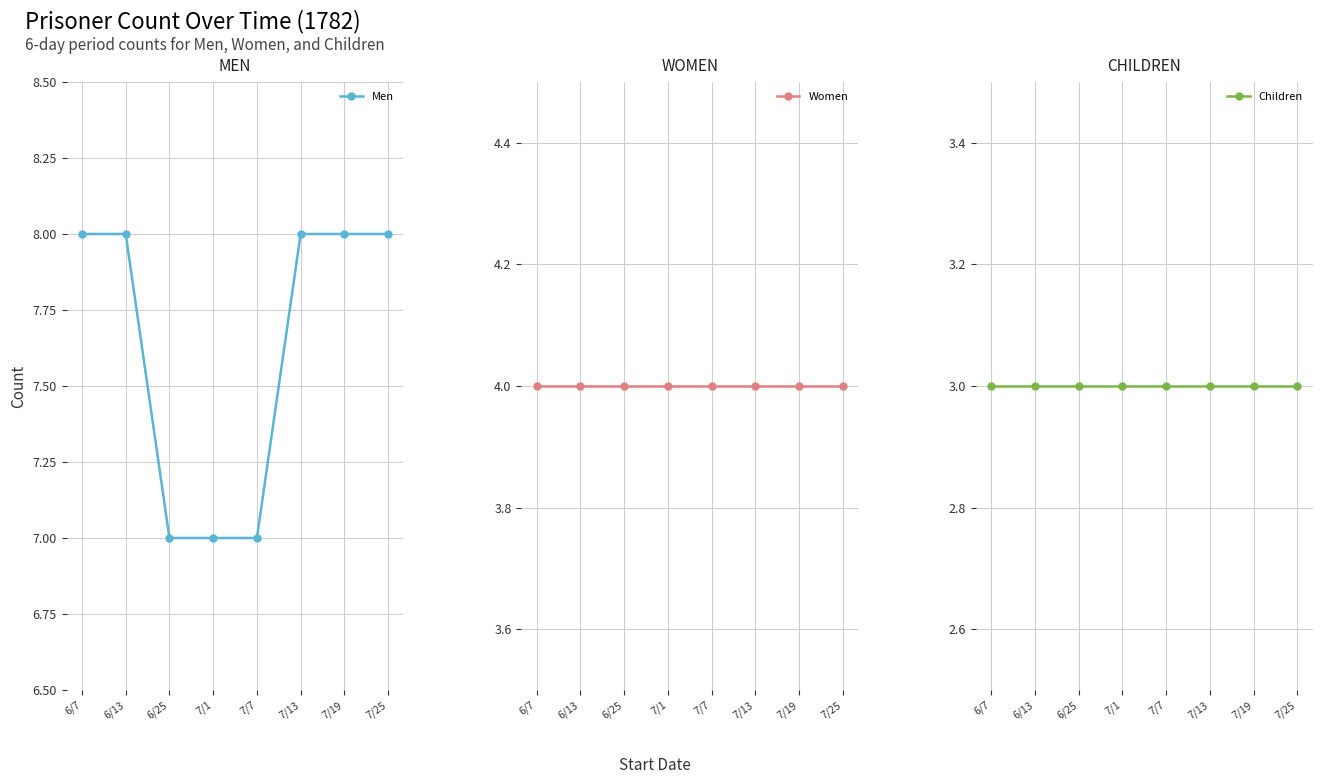

What is the label of the 3rd point from the left?

6/25